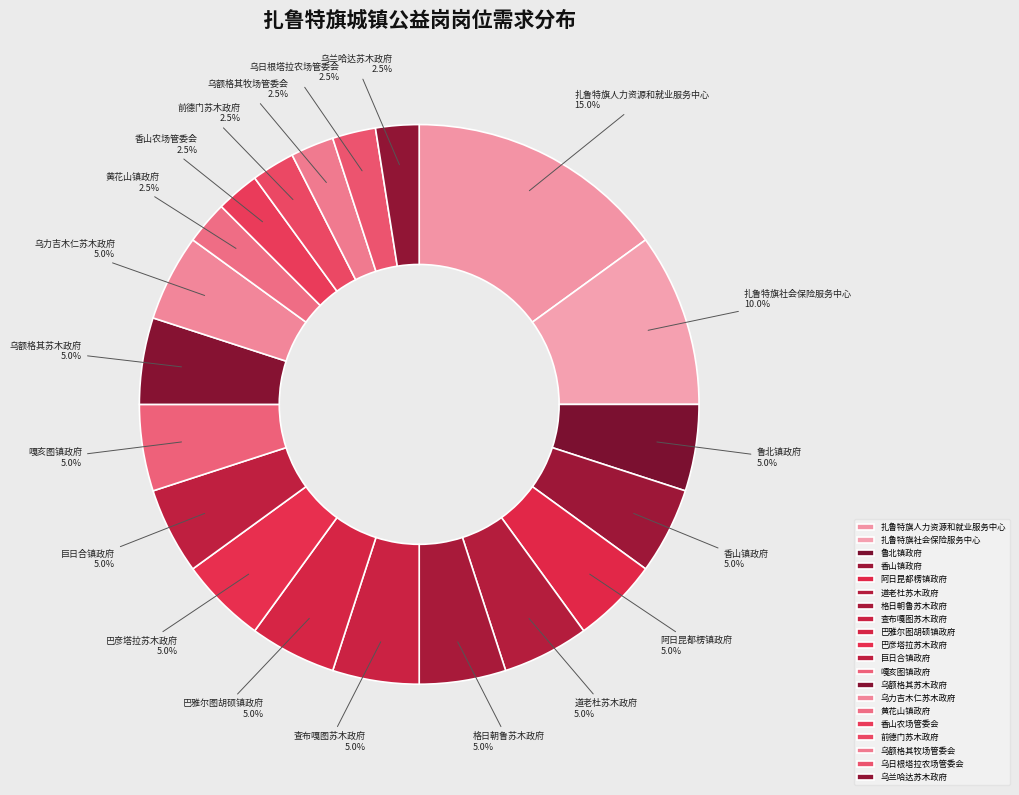

Is there a majority slice in this chart?

No